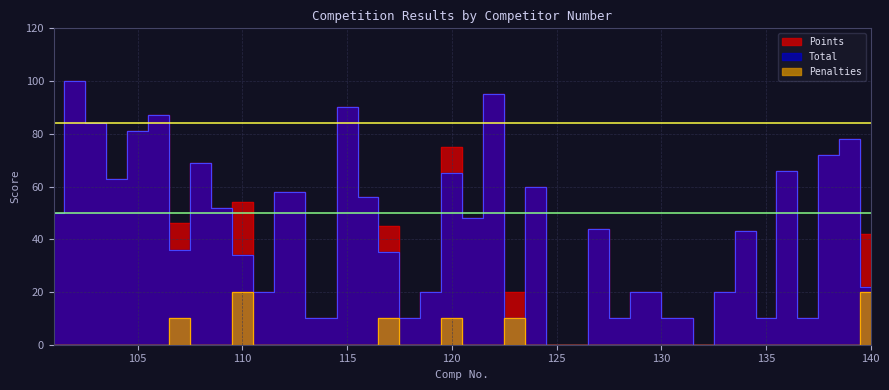

Is it true that Total equals 44 at 127?

True